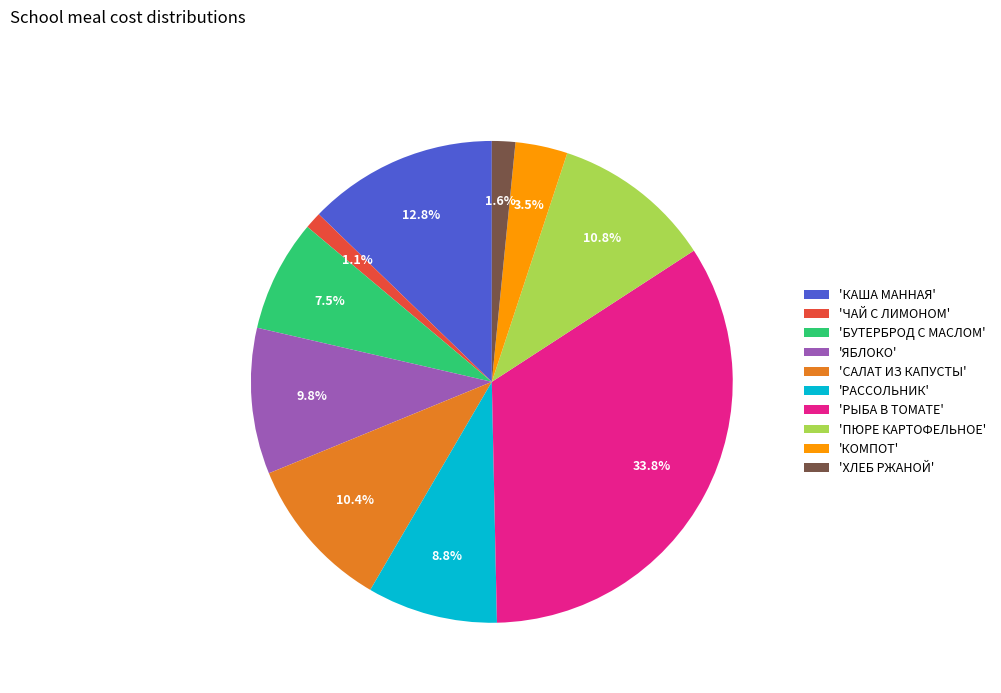

Does 'КОМПОТ' account for over 50% of the chart?

No